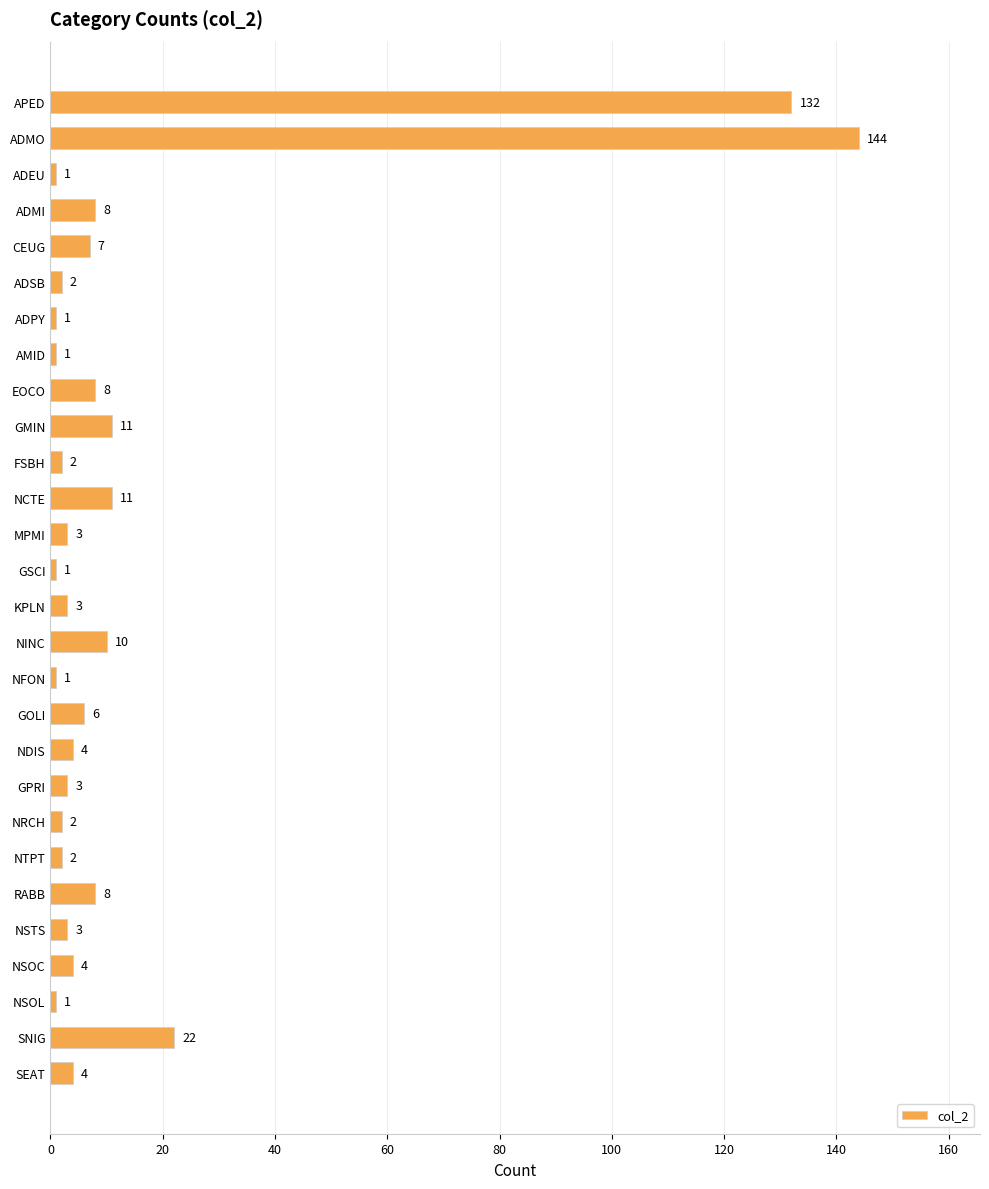

Is it true that the value at SEAT is 4?

True